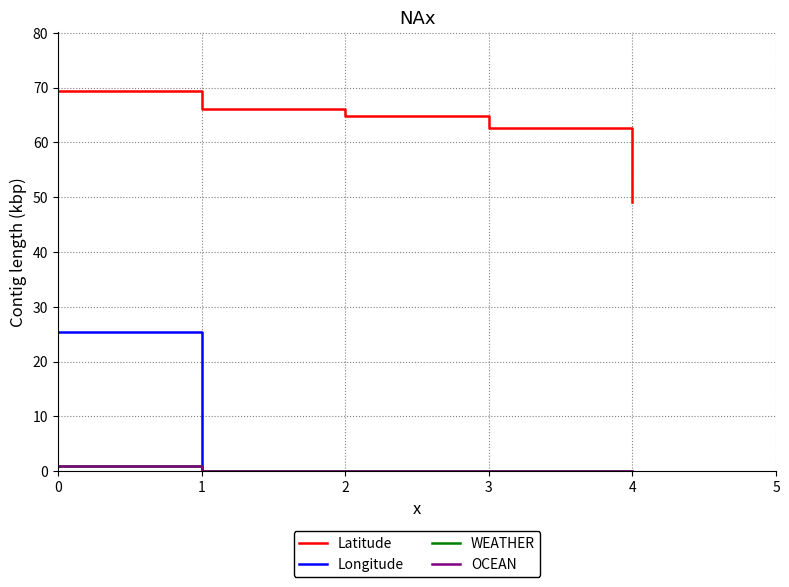

Which has a higher value, 3 or 1?

1